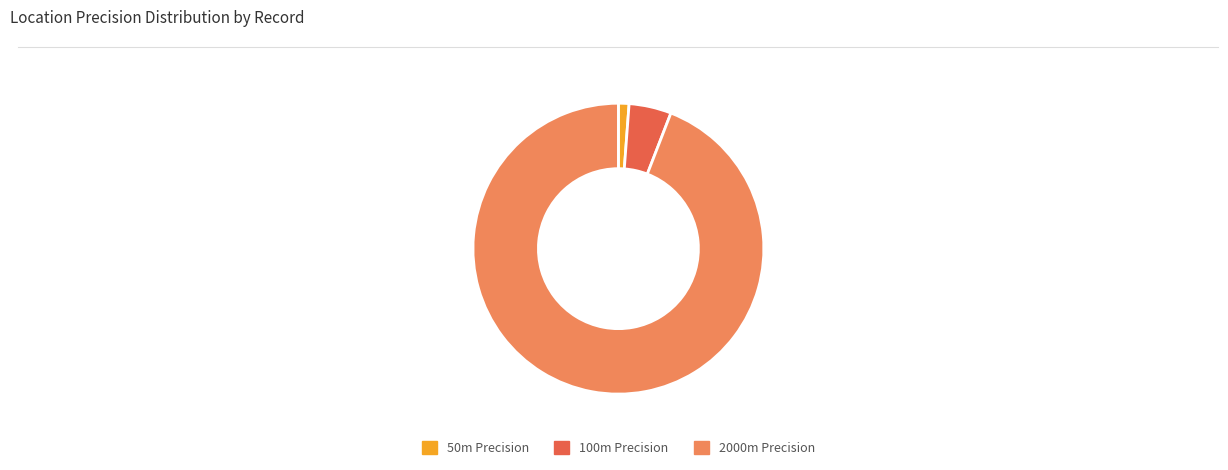

What is the ratio of the value at 100m Precision to the value at 50m Precision?

4.0